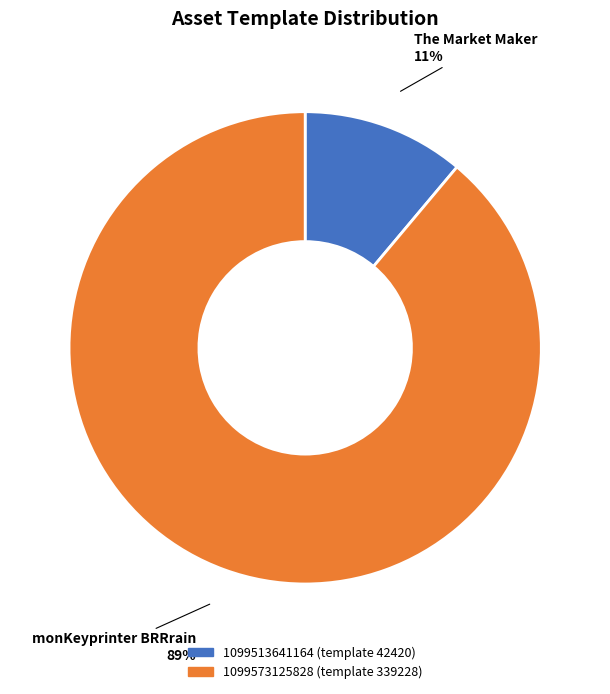

What is the ratio of the value at 1099513641164 to the value at 1099573125828?

0.1